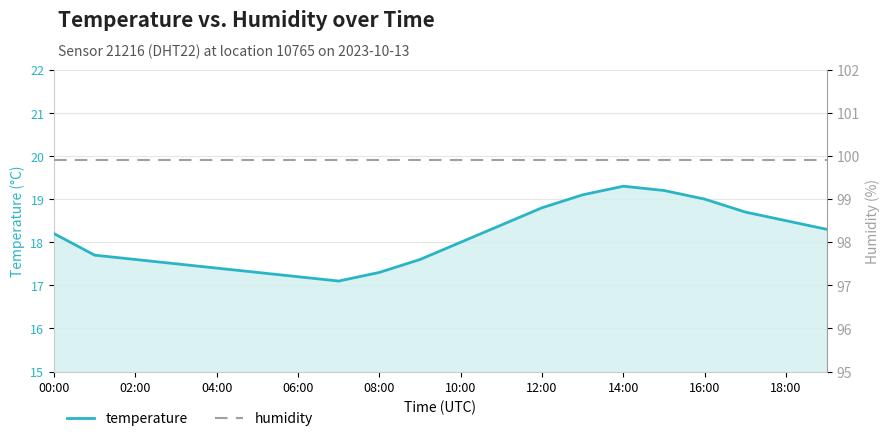

Which series has the widest spread of values?

temperature